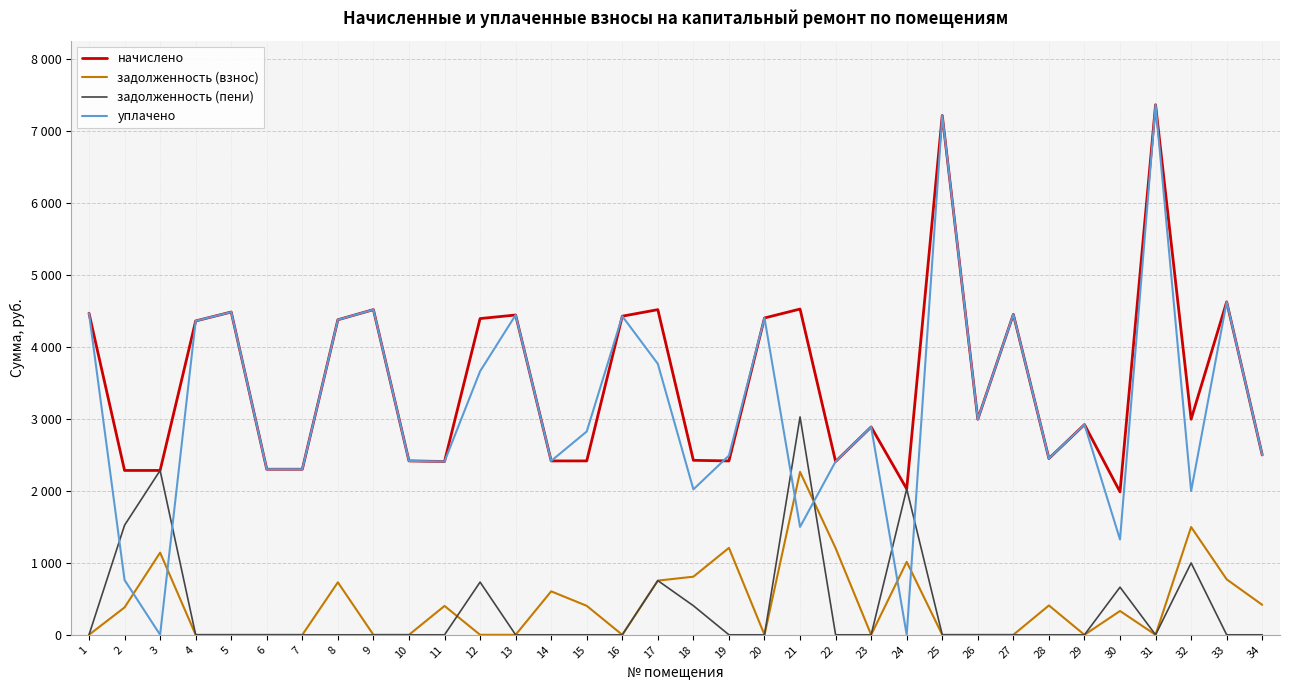

In задолженность (взнос), how many points are lower than both neighbors (excluding endpoints)?

5